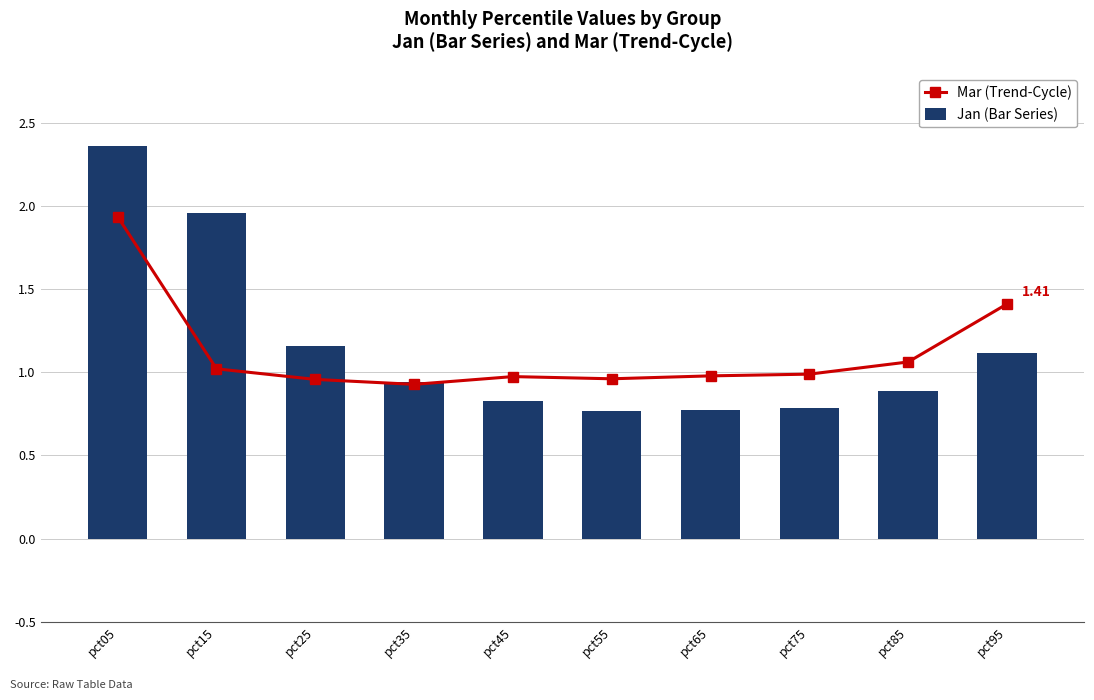

Between pct05 and pct75, which series saw the biggest shift?

Jan (Bar Series)